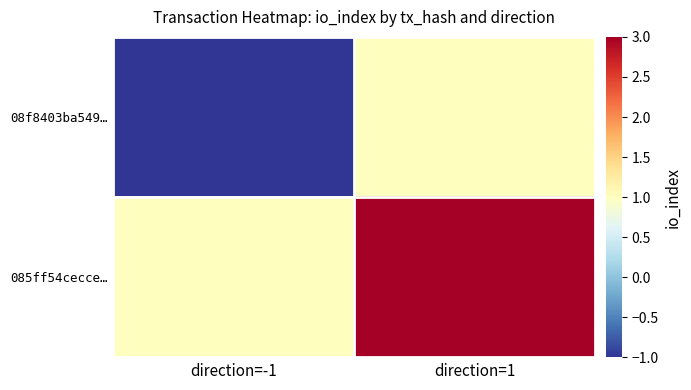

Which series has the largest total across all categories?

085ff54cecce…